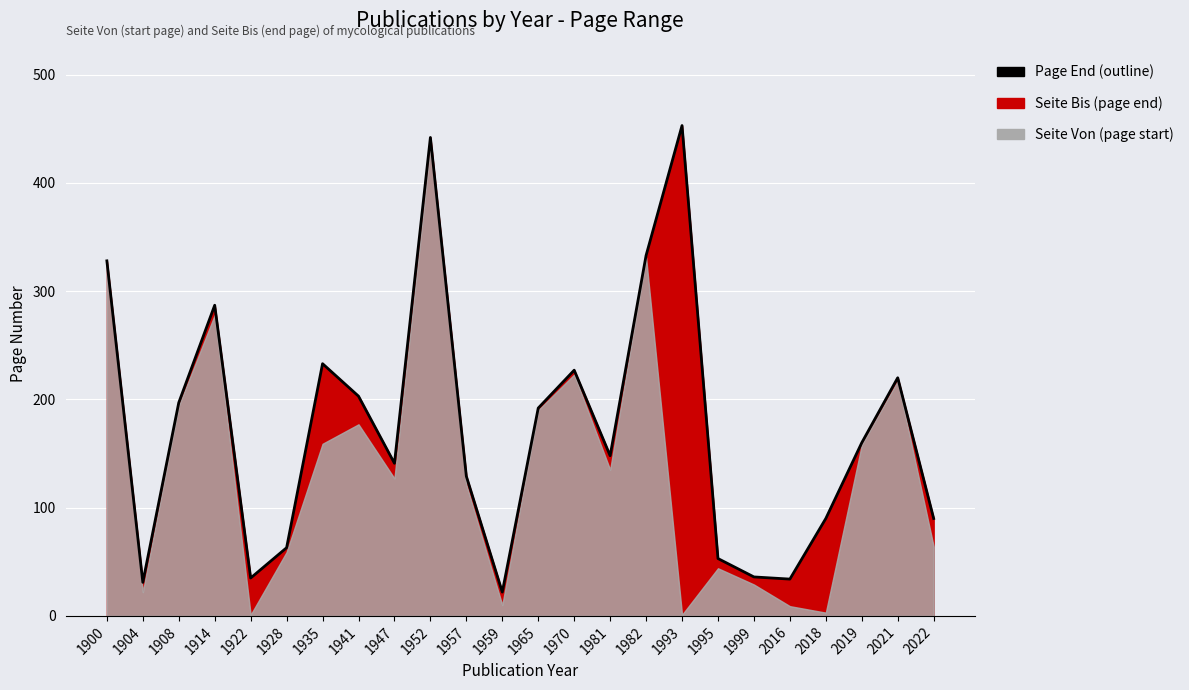

List the labels in order of value, largest first.

1993, 1952, 1982, 1900, 1914, 1935, 1970, 2021, 1941, 1908, 1965, 2019, 1981, 1947, 1957, 2018, 2022, 1928, 1995, 1999, 1922, 2016, 1904, 1959